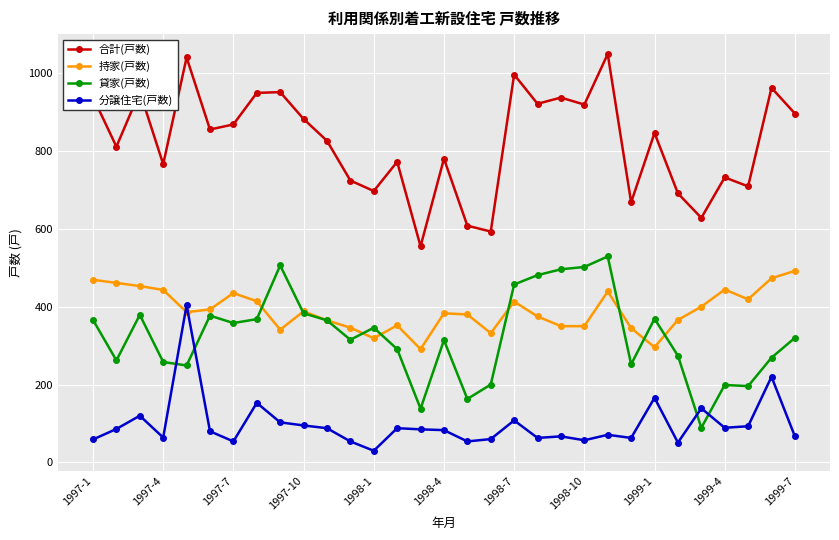

True or false: 合計(戸数) has more than 0 interior local peaks.

True